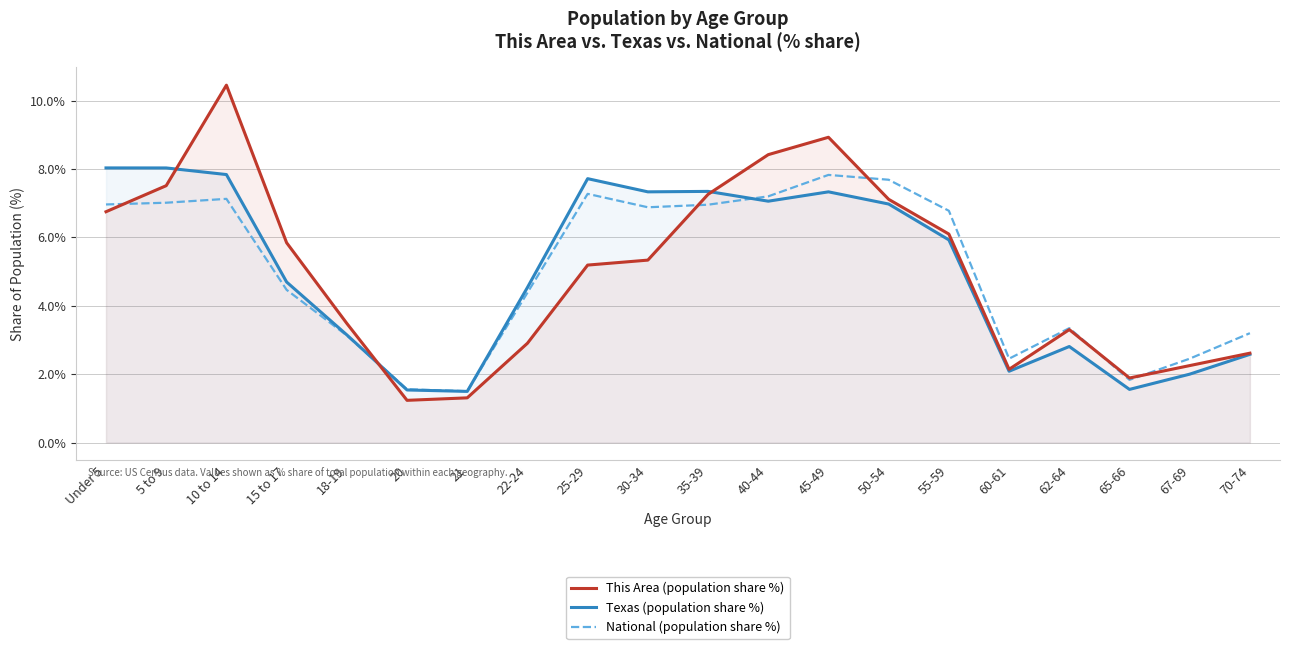

List the series in order of their peak value, lowest first.

National (population share %), Texas (population share %), This Area (population share %)